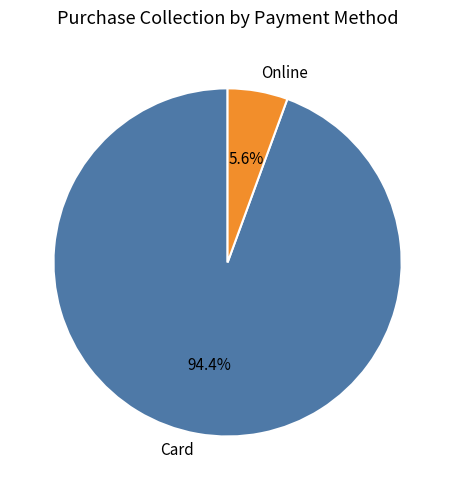

To the nearest percent, what portion does Card represent?

94%